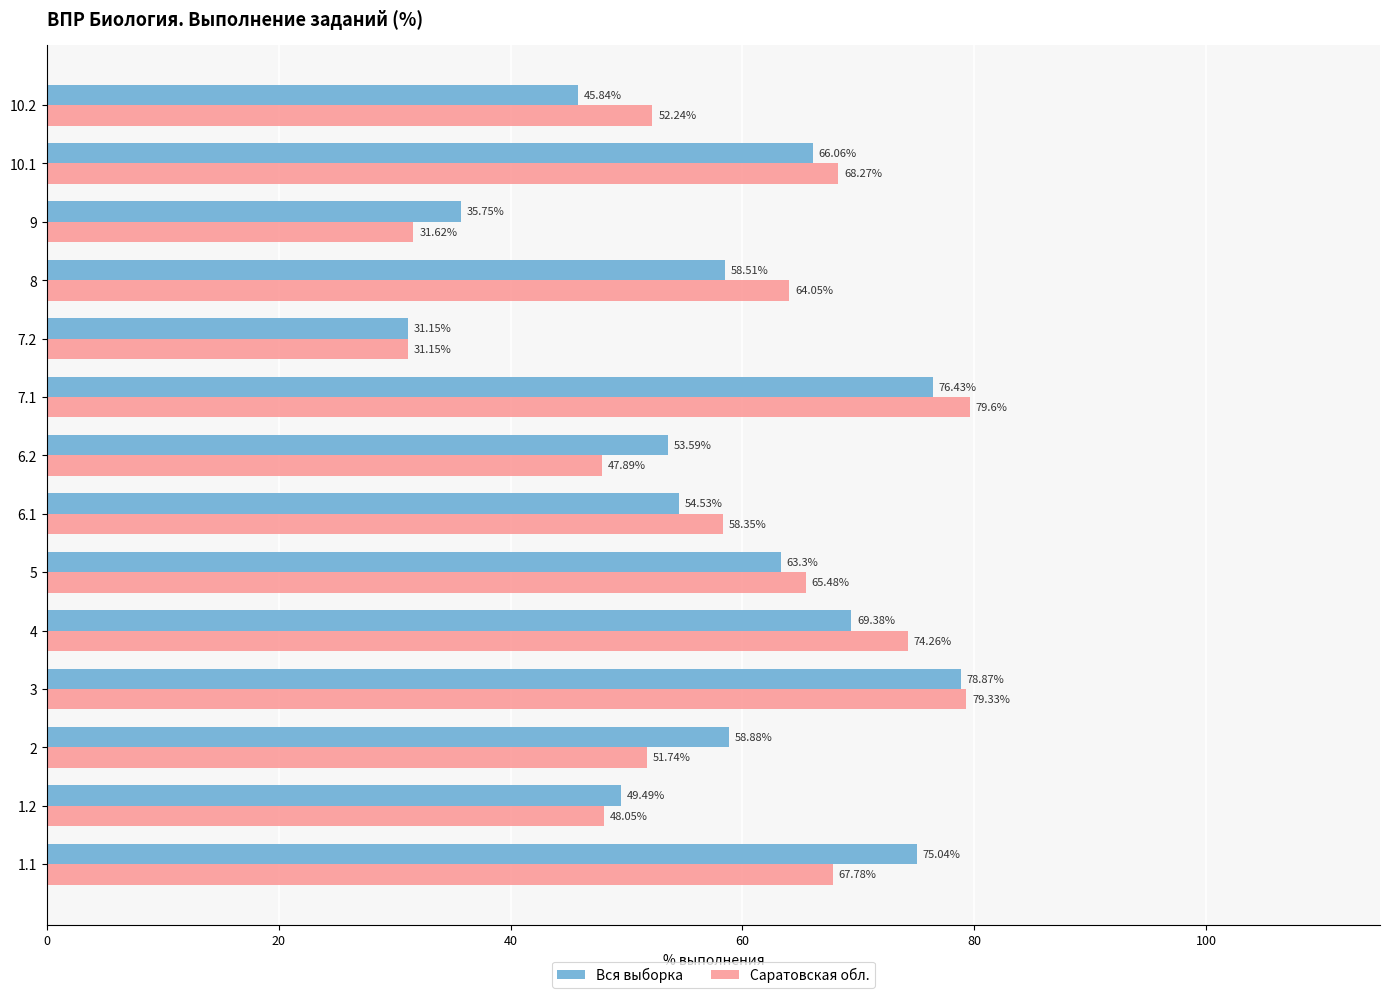

Which series has the widest spread of values?

Саратовская обл.